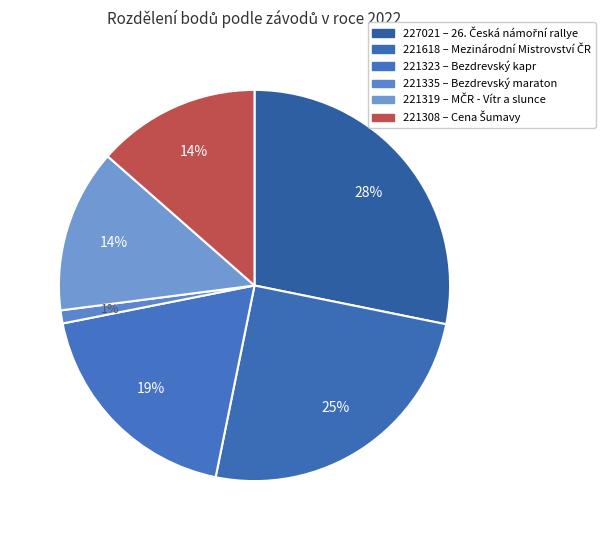

How many slices are in this pie chart?

6